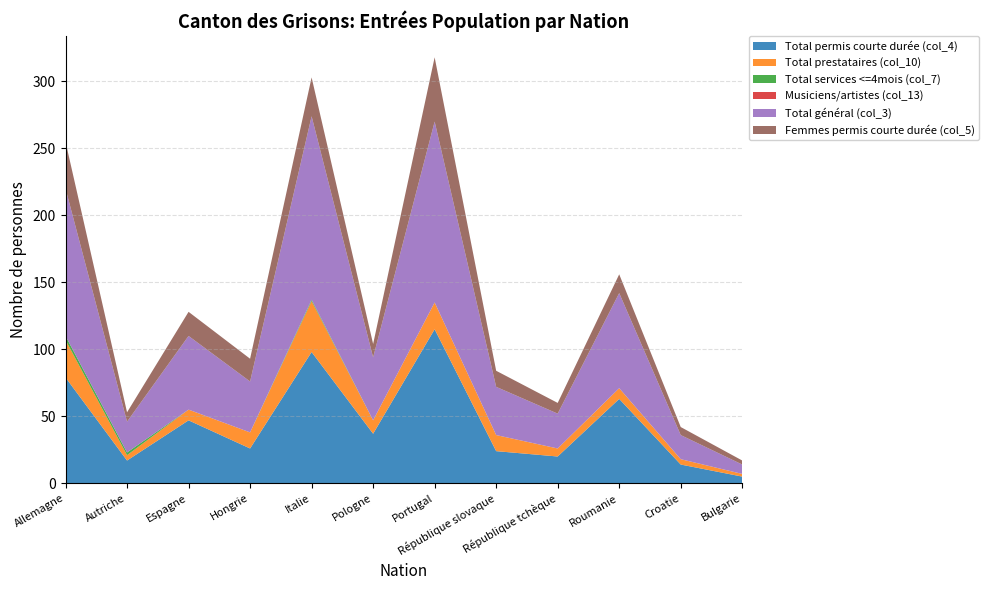

Reading right to left, transcribe all the data shown in this chart.

Total permis courte durée (col_4): 5	14	63	20	24	115	37	98	26	47	17	79
Total prestataires (col_10): 2	4	8	6	12	20	10	38	12	8	4	28
Total services <=4mois (col_7): 0	0	0	0	0	0	0	1	0	0	2	3
Musiciens/artistes (col_13): 0	0	0	0	0	0	0	0	0	0	0	0
Total général (col_3): 7	18	71	26	36	135	47	137	38	55	23	110
Femmes permis courte durée (col_5): 3	6	14	8	12	48	10	29	17	18	7	35